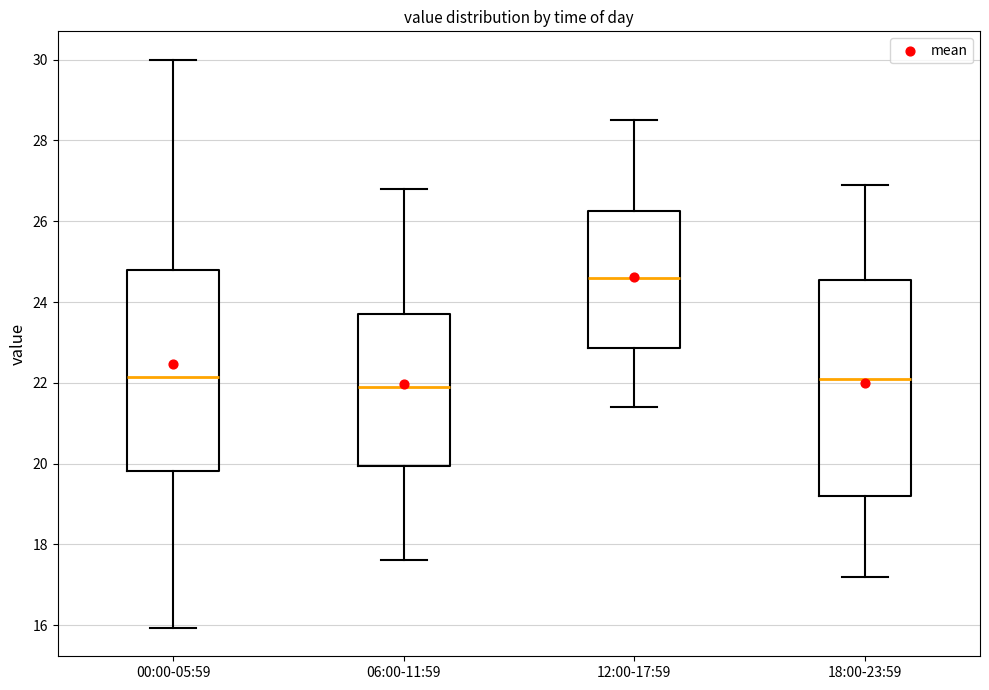

Reading left to right, read every box against the y-axis: the position of its median line, the range the box covers, and the ends of its whiskers. The values are not printed on the chart, so give them approximately, as read against the axis.

00:00-05:59: median 22.2, box 19.8 to 24.8, whiskers 16.0 to 30.0
06:00-11:59: median 22.0, box 20.0 to 23.8, whiskers 17.6 to 26.8
12:00-17:59: median 24.6, box 22.8 to 26.2, whiskers 21.4 to 28.6
18:00-23:59: median 22.2, box 19.2 to 24.6, whiskers 17.2 to 27.0